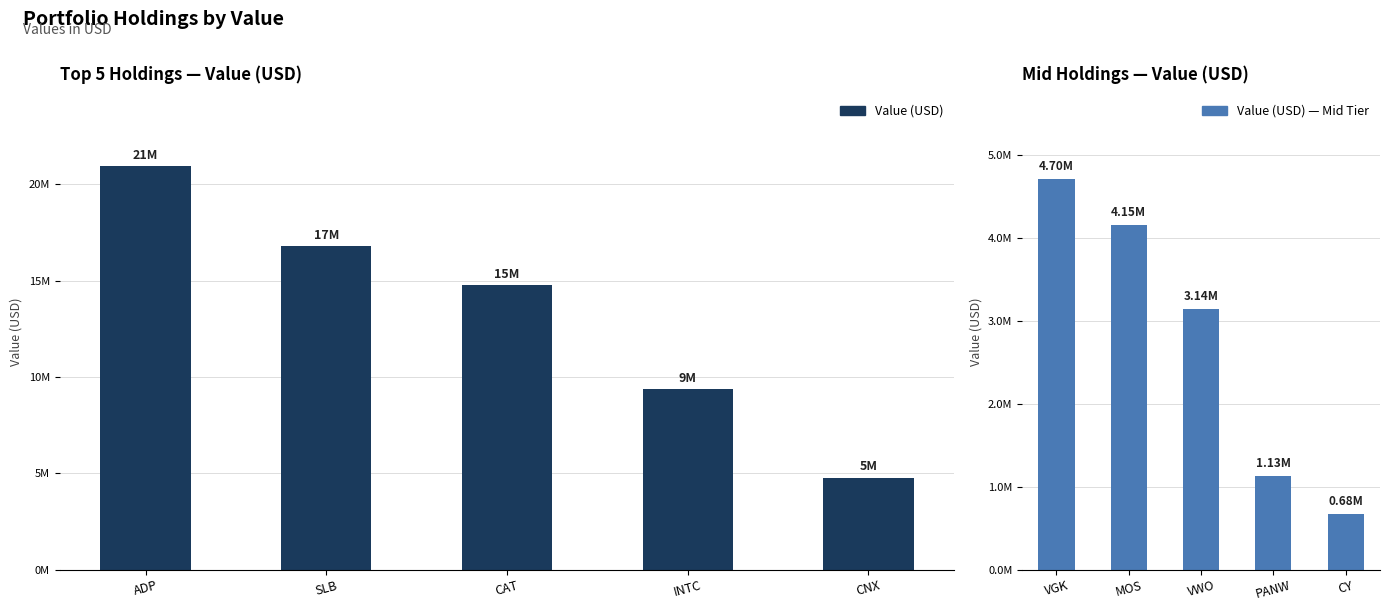

What is the average value of the Value (USD) — Mid Tier series?

2761400